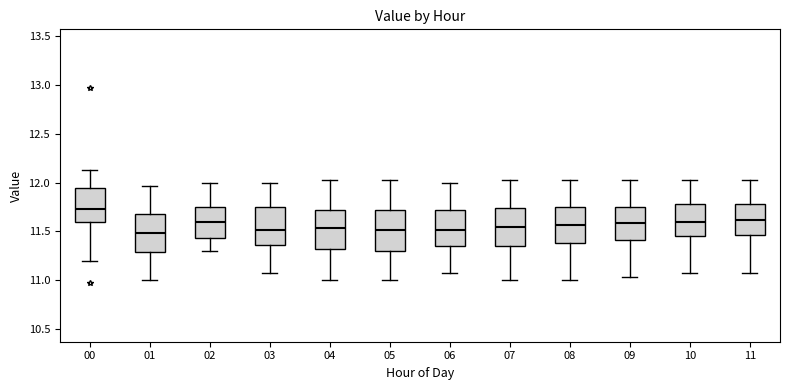

Reading left to right, transcribe this box plot: for each box, give where its median line is, the range the box spans, and where its two whiskers end, as read against the y-axis. The values are not printed on the chart, so give them approximately, as read against the axis.

00: median 11.75, box 11.60 to 11.95, whiskers 11.20 to 12.15
01: median 11.50, box 11.30 to 11.70, whiskers 11.00 to 11.95
02: median 11.60, box 11.45 to 11.75, whiskers 11.30 to 12.00
03: median 11.50, box 11.35 to 11.75, whiskers 11.05 to 12.00
04: median 11.55, box 11.30 to 11.70, whiskers 11.00 to 12.05
05: median 11.50, box 11.30 to 11.70, whiskers 11.00 to 12.05
06: median 11.50, box 11.35 to 11.70, whiskers 11.05 to 12.00
07: median 11.55, box 11.35 to 11.75, whiskers 11.00 to 12.05
08: median 11.55, box 11.40 to 11.75, whiskers 11.00 to 12.05
09: median 11.60, box 11.40 to 11.75, whiskers 11.05 to 12.05
10: median 11.60, box 11.45 to 11.80, whiskers 11.05 to 12.05
11: median 11.60, box 11.45 to 11.80, whiskers 11.05 to 12.05